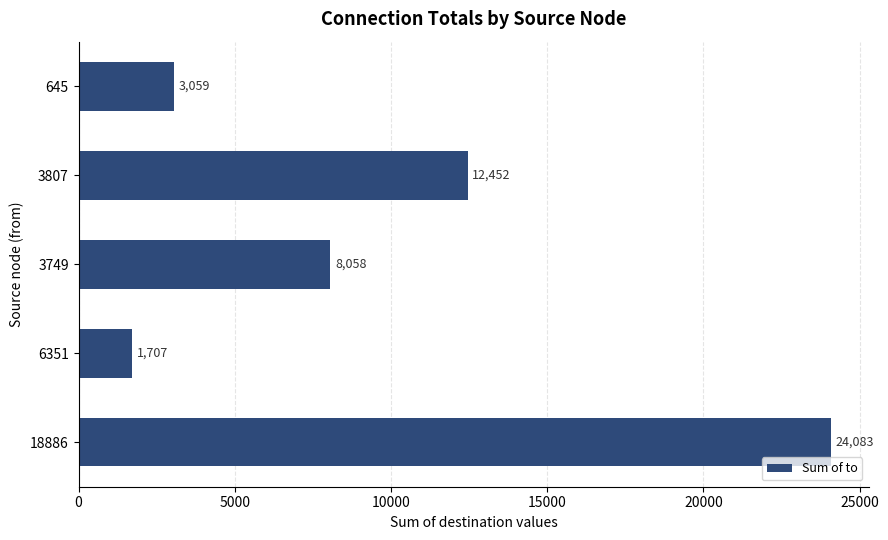

How many data points does each series have?

5